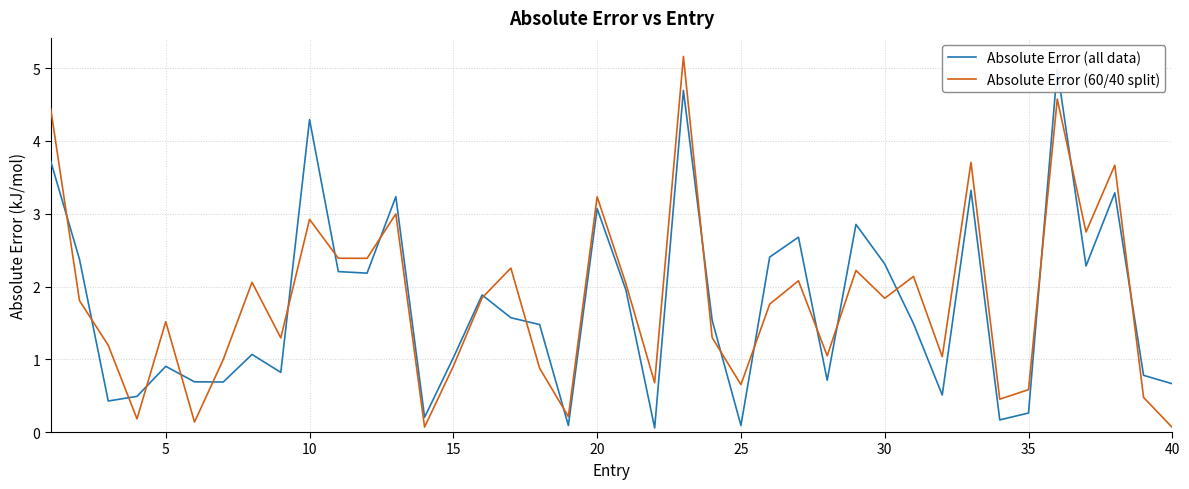

What is the difference between the second highest and second lowest values in the Absolute Error (60/40 split) series?

4.5